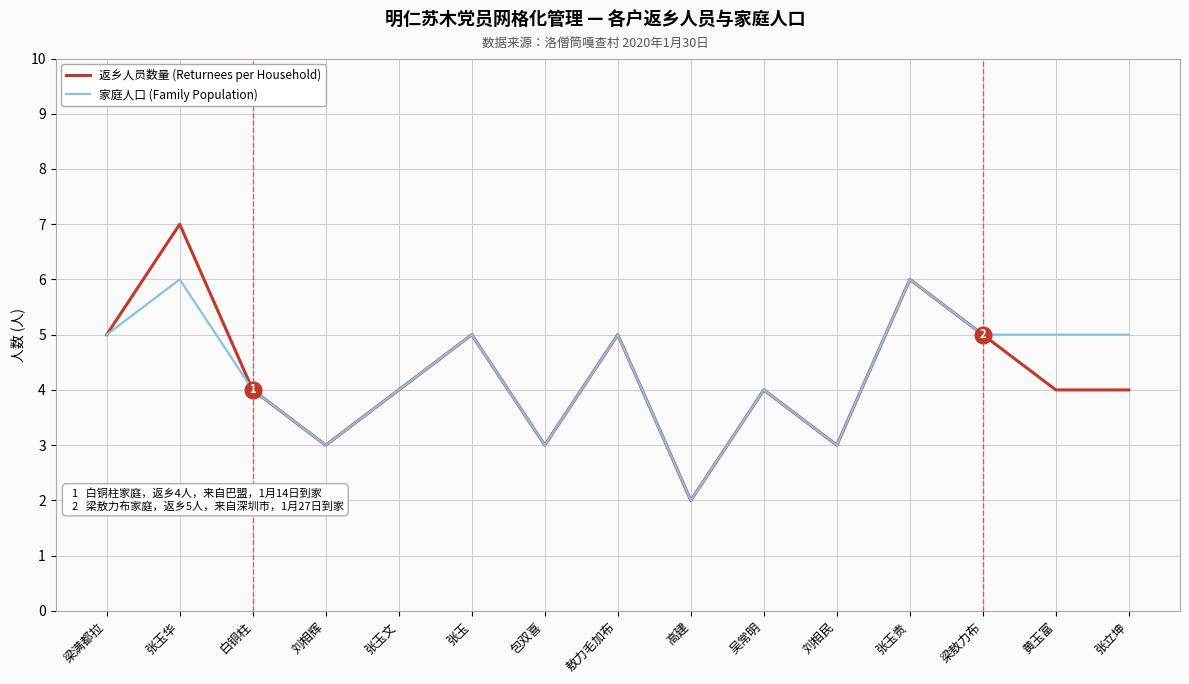

True or false: 返乡人员数量 (Returnees per Household) has more than 2 points higher than both neighbors.

True